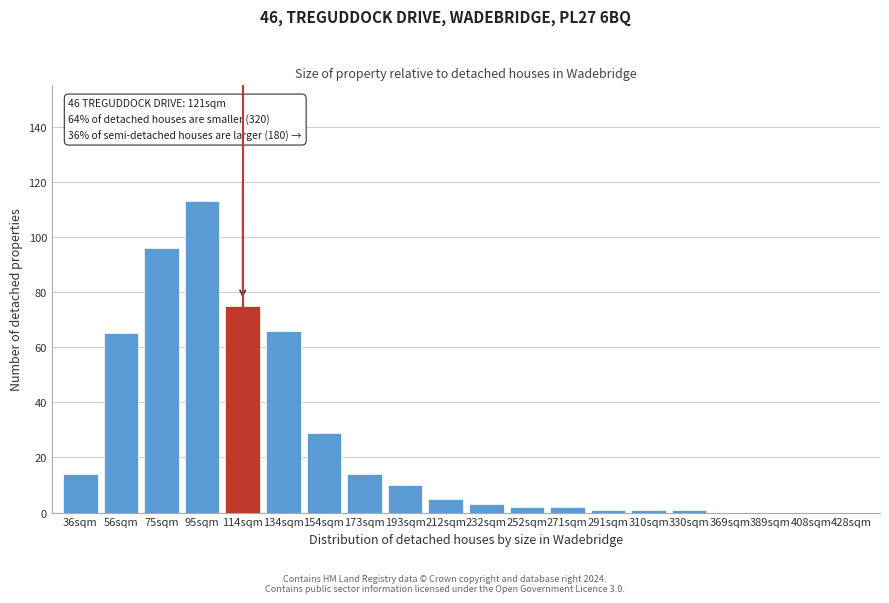

Reading right to left, extract all data points from this chart.

428sqm=0	408sqm=0	389sqm=0	369sqm=0	330sqm=1	310sqm=1	291sqm=1	271sqm=2	252sqm=2	232sqm=3	212sqm=5	193sqm=10	173sqm=14	154sqm=29	134sqm=66	114sqm=75	95sqm=113	75sqm=96	56sqm=65	36sqm=14